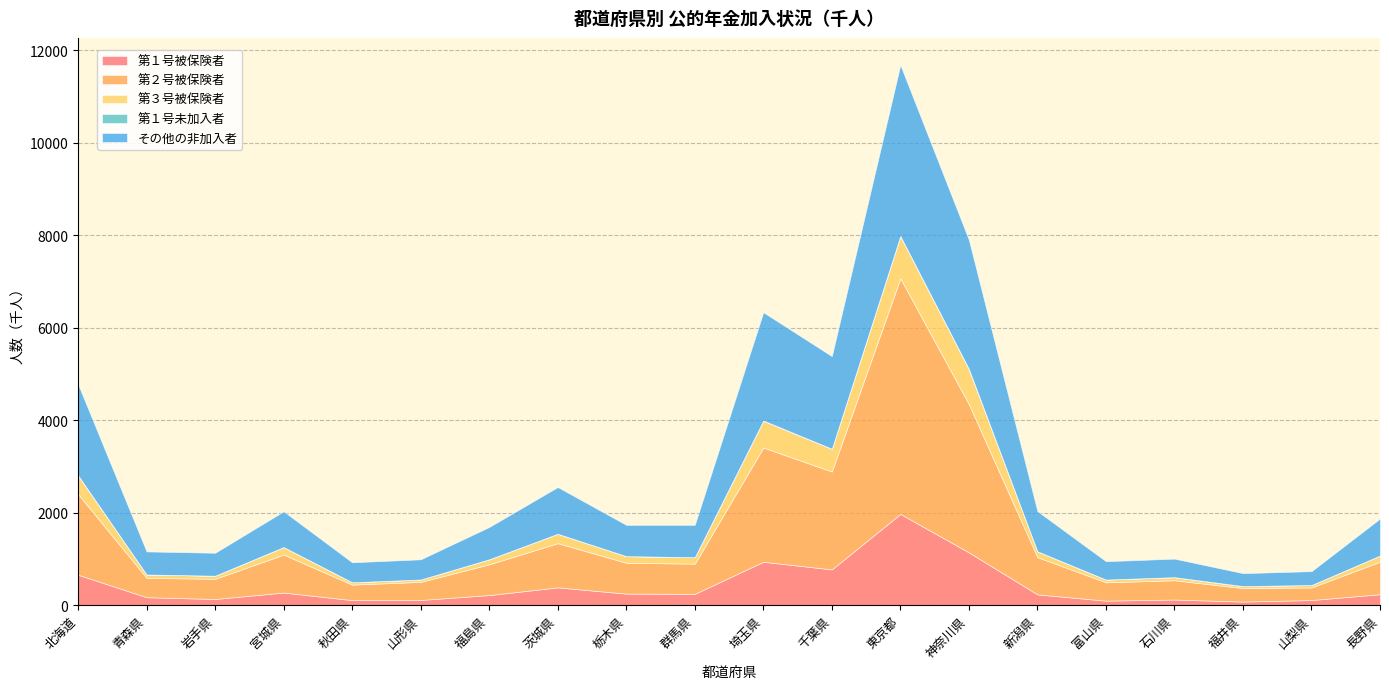

True or false: 第３号被保険者 has more than 0 points higher than both neighbors.

True